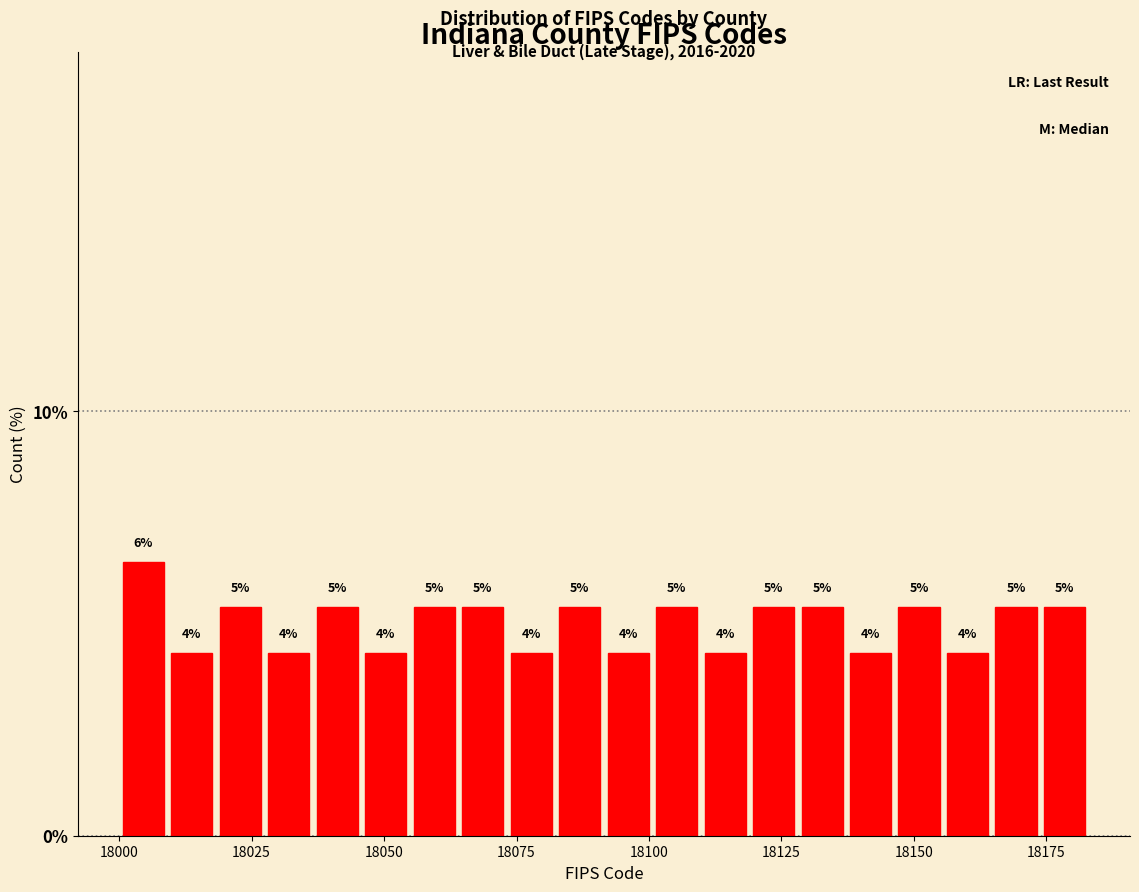

Read against the x-axis, roughly where is the centre of the tallest bar?

18005